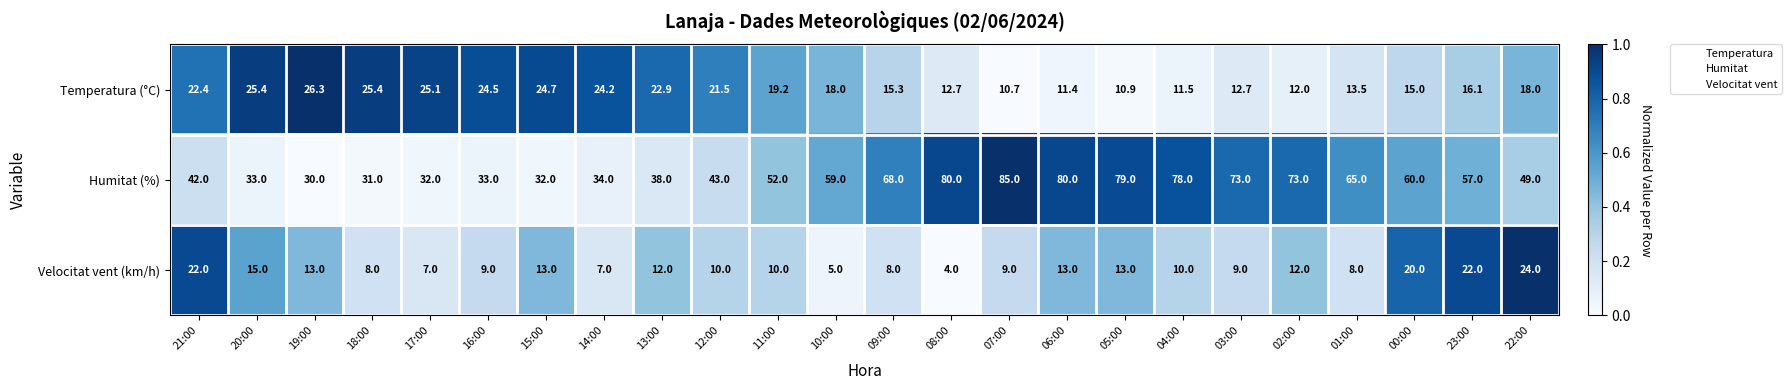

The value of Temperatura (°C) at 03:00 is 5.3. True or false?

False